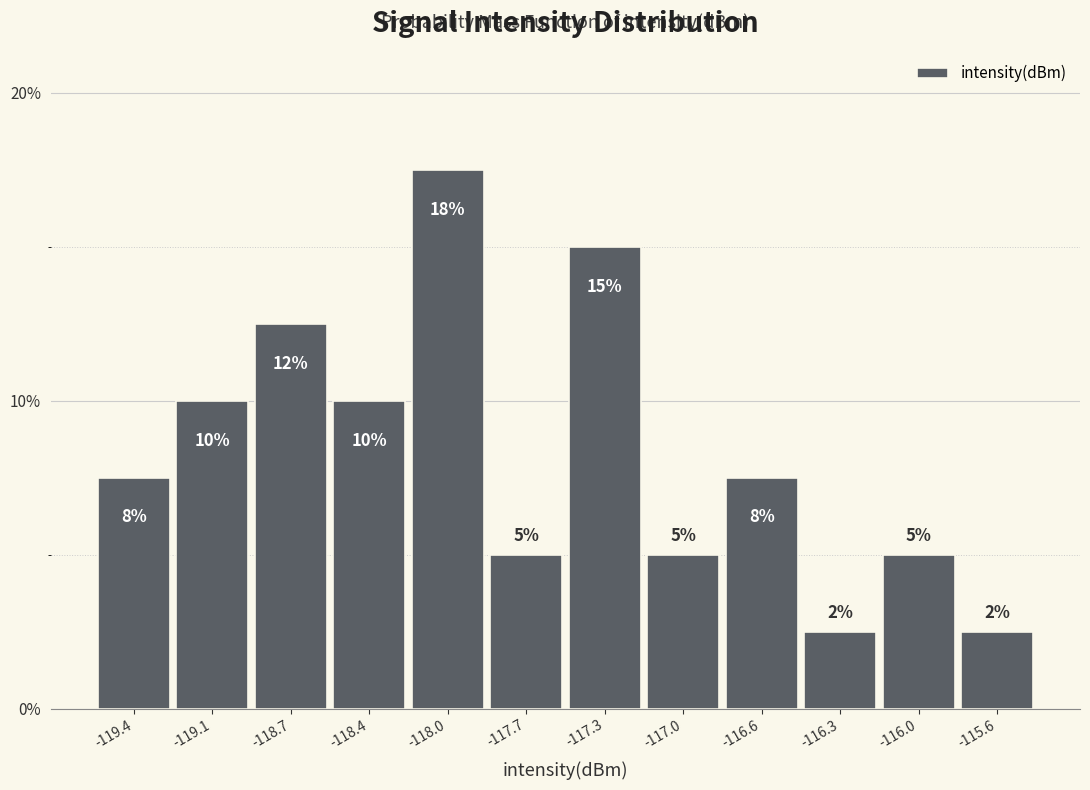

What is the greatest value displayed?

17.5